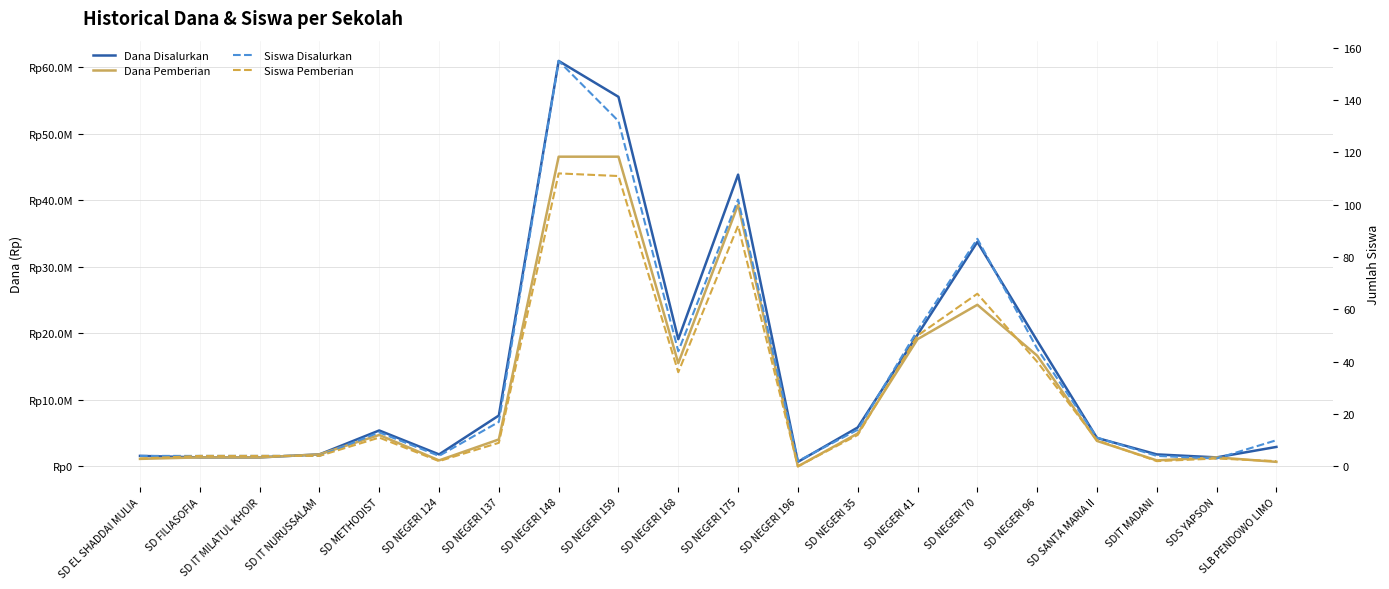

At which category does the chart reach its minimum across all series?

SD NEGERI 196